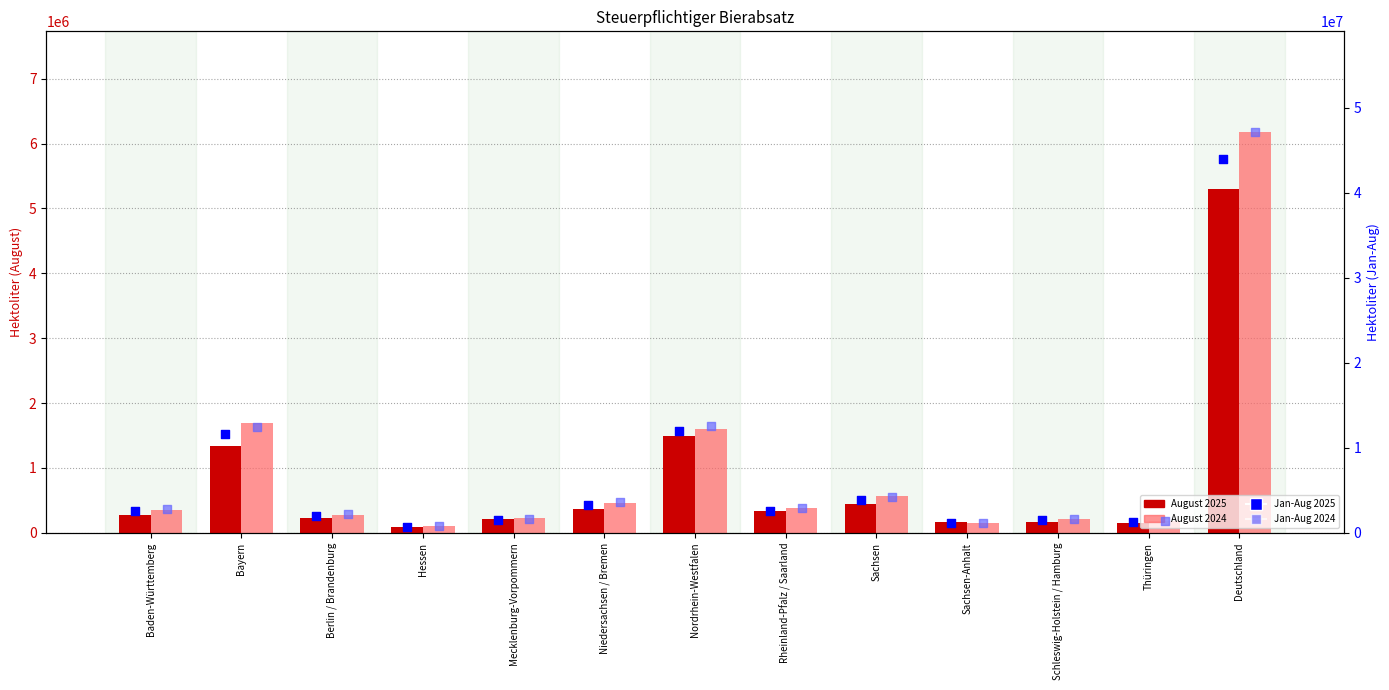

Which series has the largest total across all categories?

Jan-Aug 2024